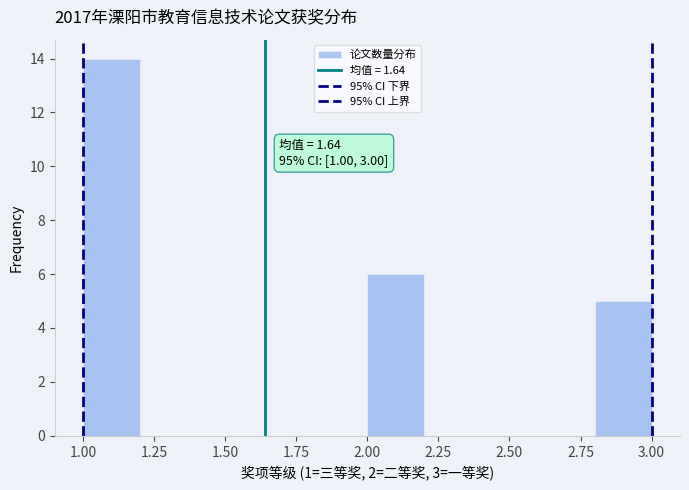

Which range on the x-axis has the tallest bar?

1.0 to 1.2